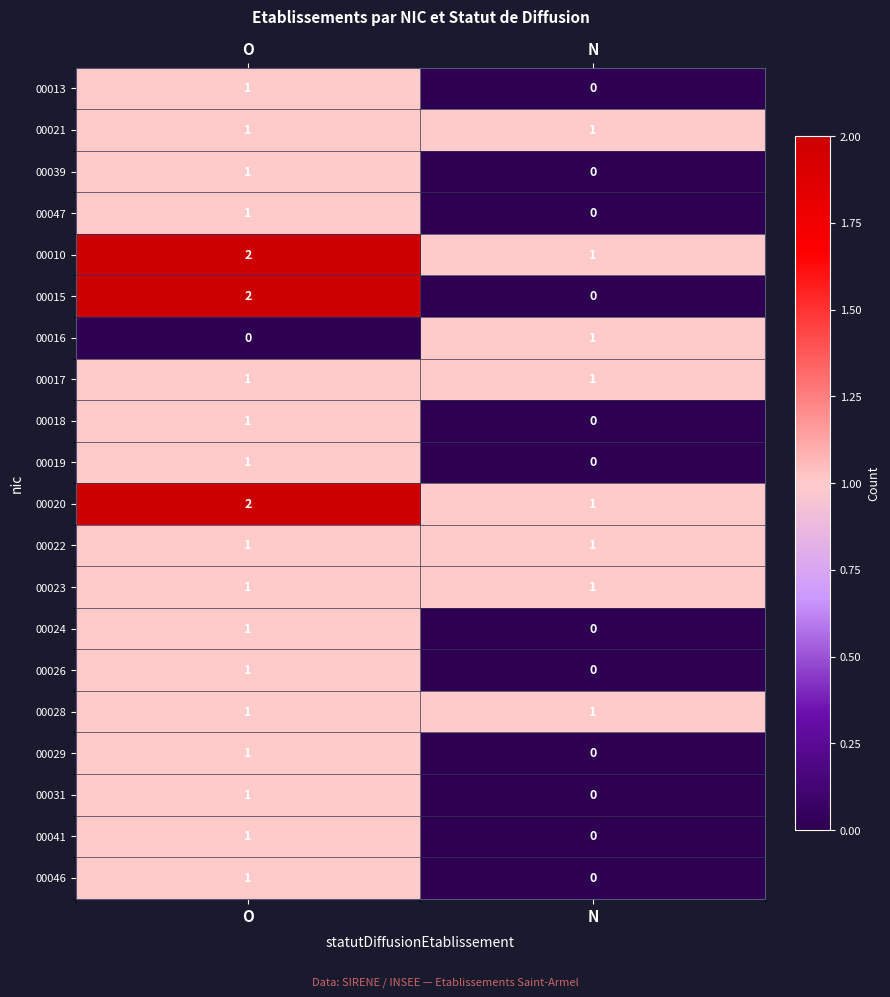

True or false: 00028 has a value of 1 at N.

True